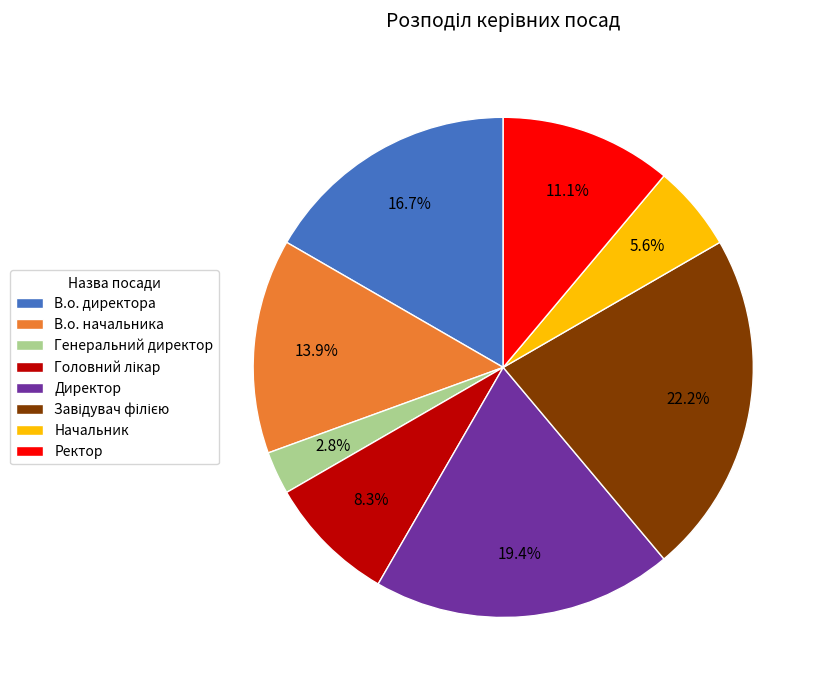

Between В.о. директора and Генеральний директор, which is larger?

В.о. директора